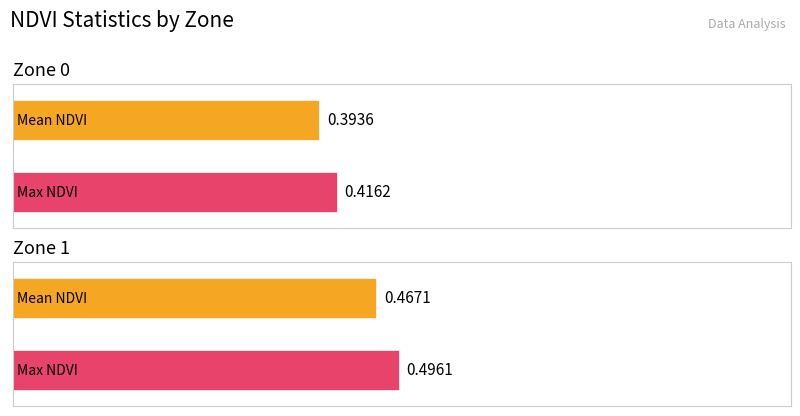

What is the sum of the Mean NDVI values at Zone 0 and Zone 1?

0.9